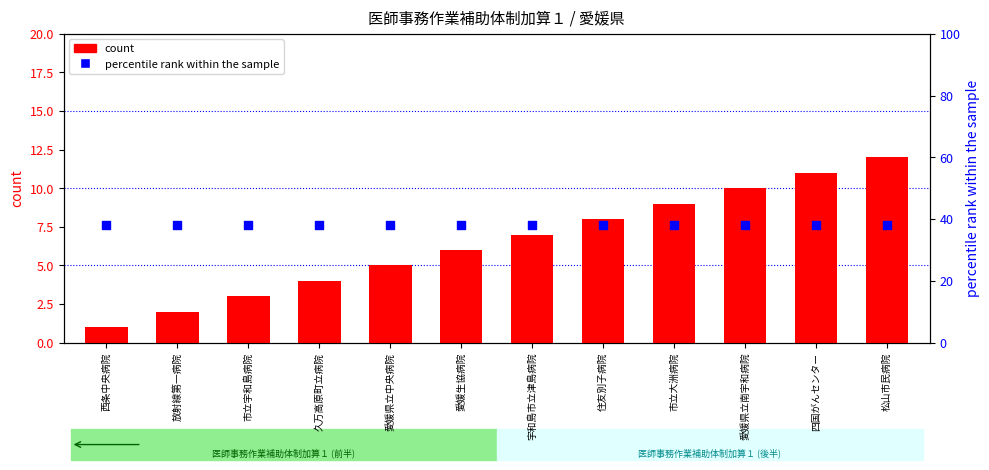

Which series has the widest spread of Y values?

count